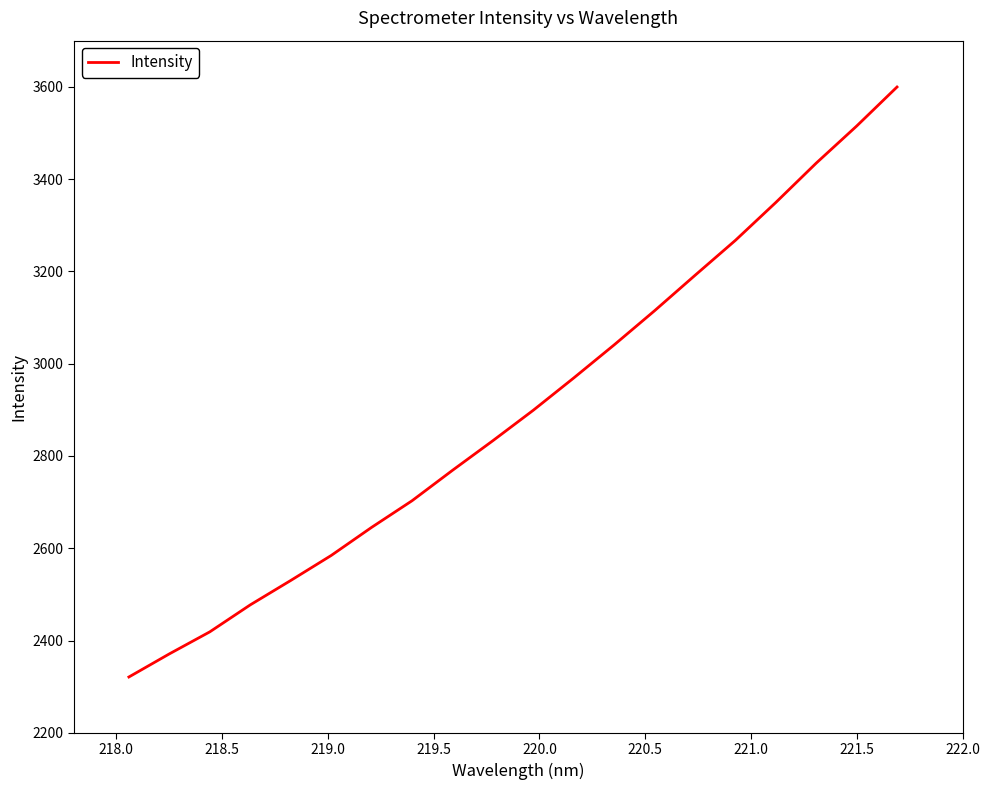

What is the difference between the maximum and minimum values?

1278.6